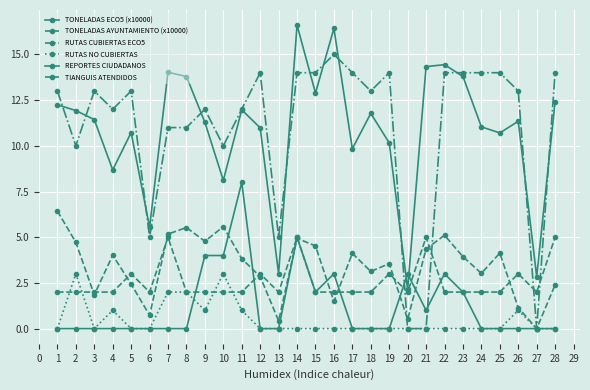

Does the chart display data point markers on the line(s)?

Yes